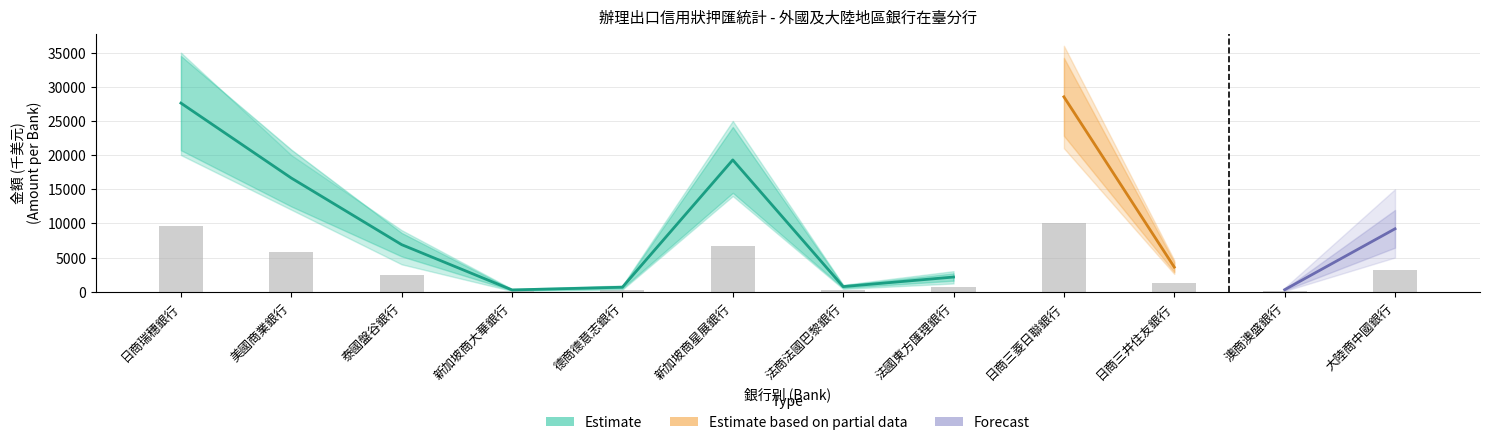

Is it true that 本月 (Estimate) equals 16636 at 美國商業銀行?

True